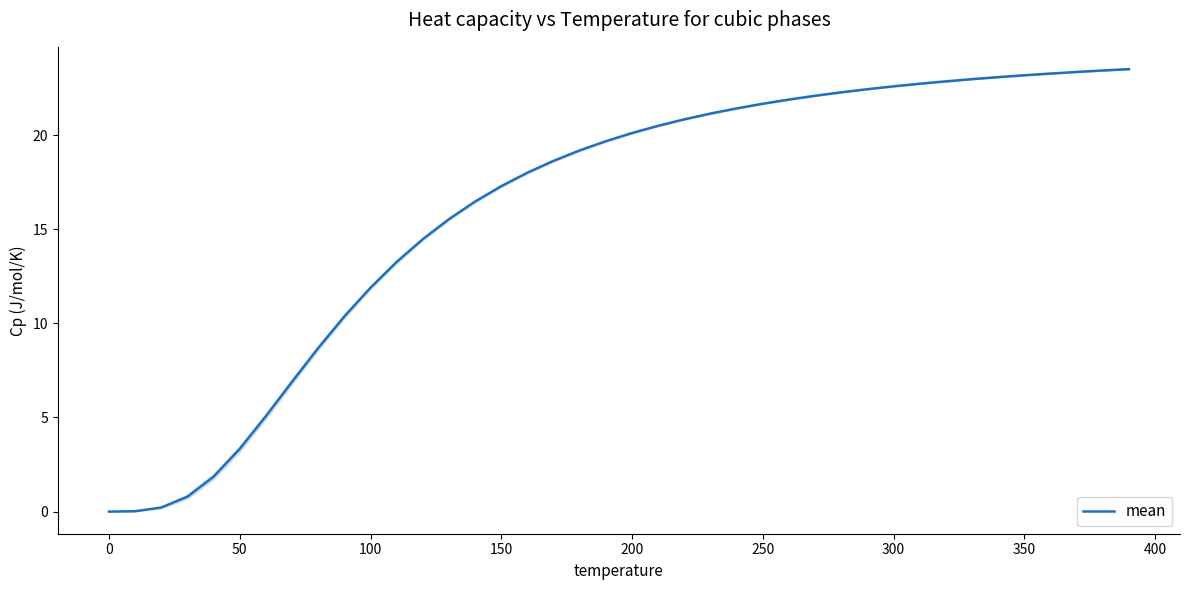

The value of mean at 200 is 13.6. True or false?

False